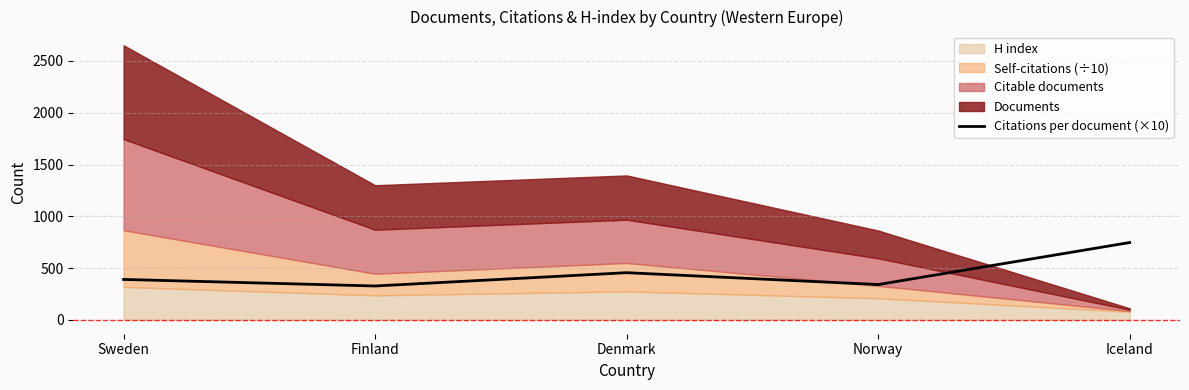

The chart shows a value of 664.4 at Sweden. True or false?

False